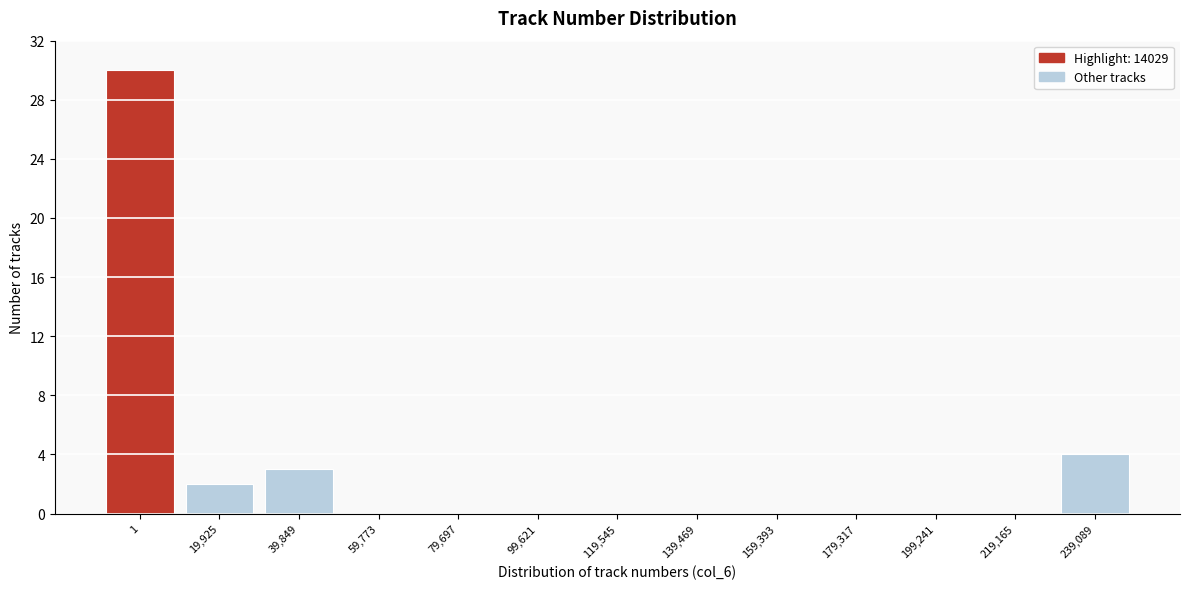

Reading left to right, what are all the values shown in this chart?

1=30	19,925=2	39,849=3	59,773=0	79,697=0	99,621=0	119,545=0	139,469=0	159,393=0	179,317=0	199,241=0	219,165=0	239,089=4